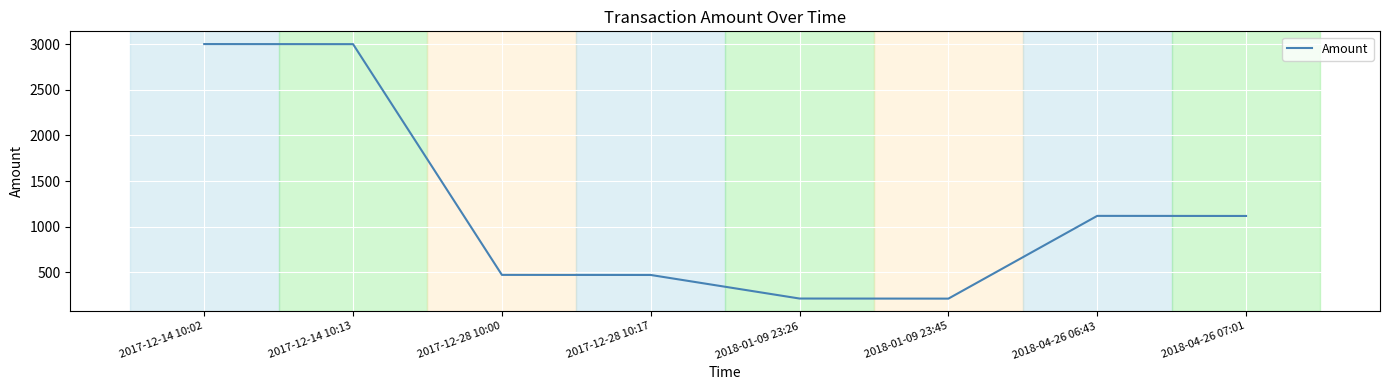

What is the smallest value displayed?

213